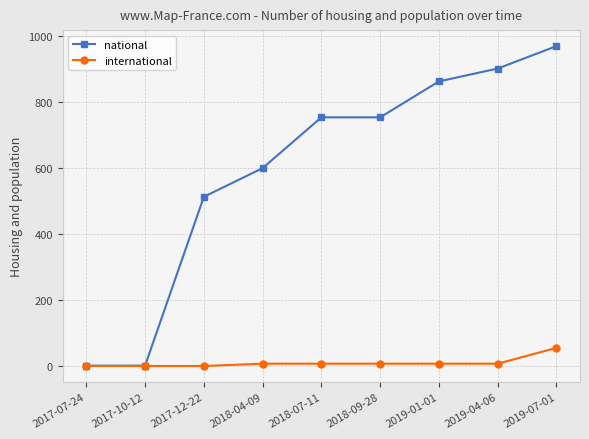

What is the label of the 3rd point from the right?

2019-01-01